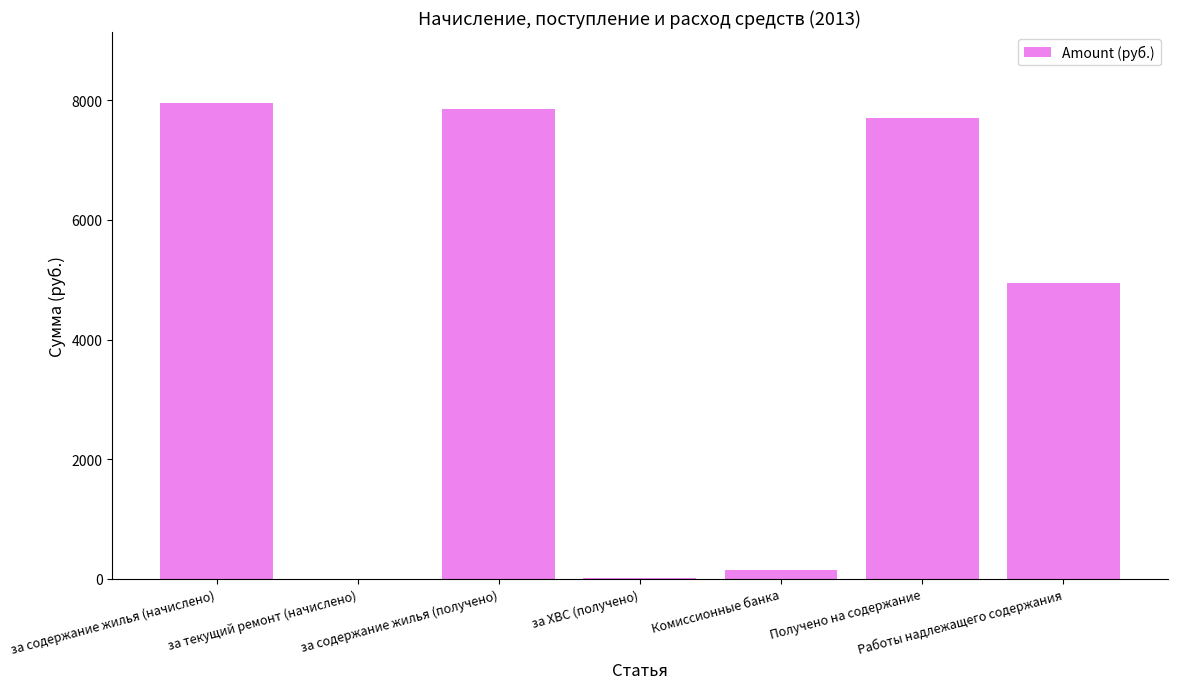

What is the greatest value displayed?

7946.7